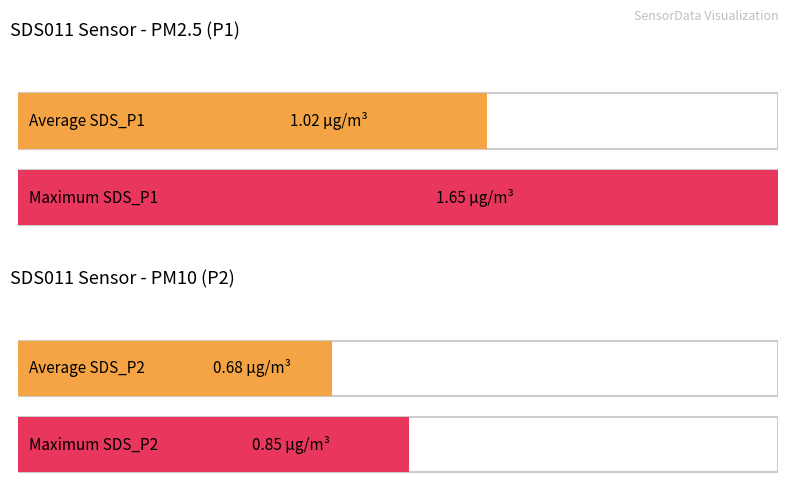

The value of SDS_P1 at 00:47 is 1.3. True or false?

False